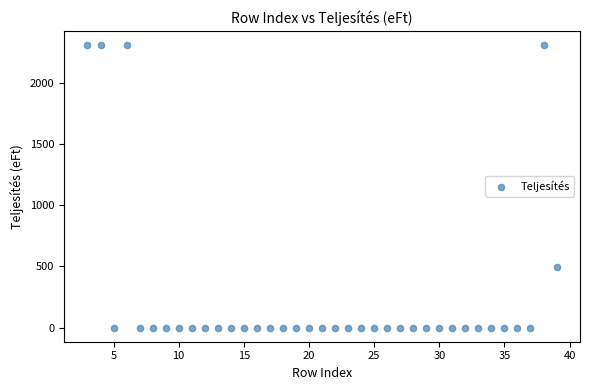

What is the range of X values (max minus min)?

36